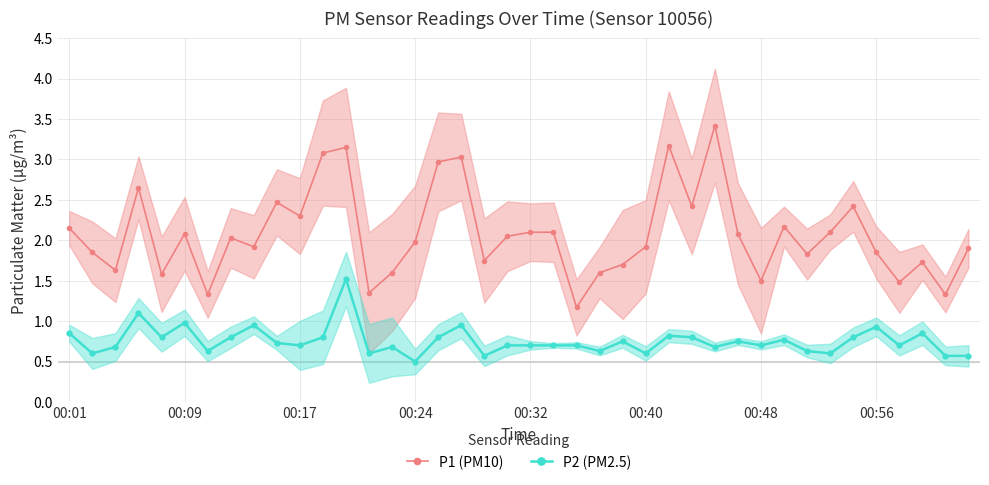

At how many categories does at least one series exceed 3?

5